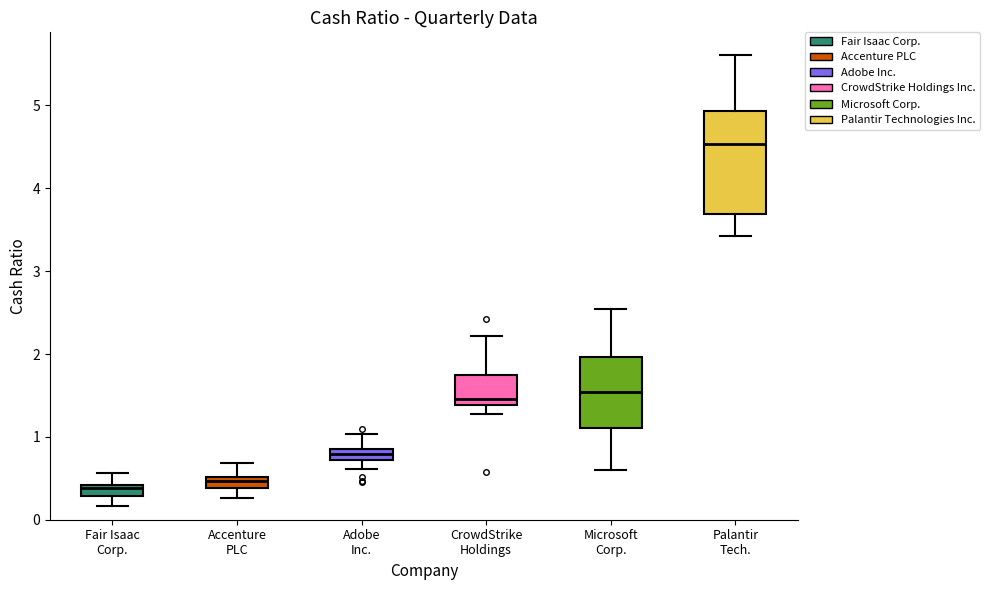

Which box is the tallest, from its lower edge to its upper edge?

Palantir Tech.